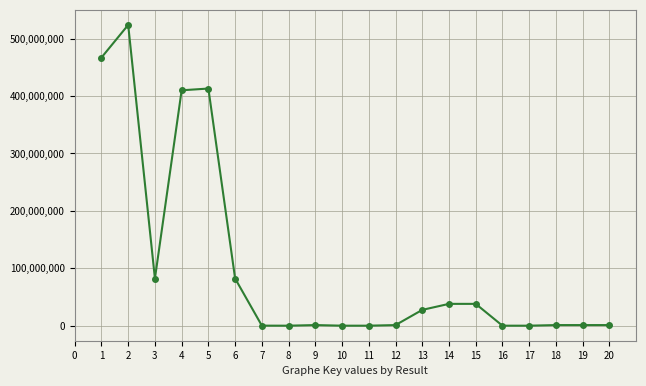

What is the maximum value shown in the chart?

523688424